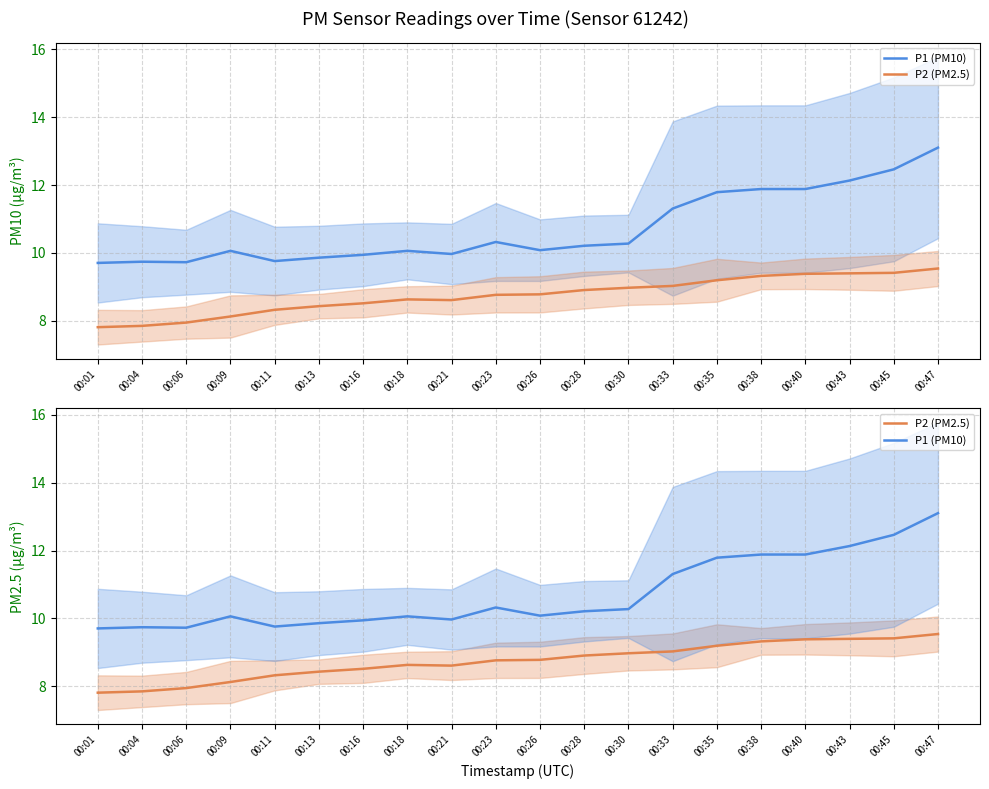

Reading left to right, transcribe all the data shown in this chart.

P1 (PM10): 00:01=9.7	00:04=9.7	00:06=9.7	00:09=10.1	00:11=9.8	00:13=9.9	00:16=9.9	00:18=10.1	00:21=10.0	00:23=10.3	00:26=10.1	00:28=10.2	00:30=10.3	00:33=11.3	00:35=11.8	00:38=11.9	00:40=11.9	00:43=12.1	00:45=12.5	00:47=13.1
P2 (PM2.5): 00:01=7.8	00:04=7.8	00:06=7.9	00:09=8.1	00:11=8.3	00:13=8.4	00:16=8.5	00:18=8.6	00:21=8.6	00:23=8.8	00:26=8.8	00:28=8.9	00:30=9.0	00:33=9.0	00:35=9.2	00:38=9.3	00:40=9.4	00:43=9.4	00:45=9.4	00:47=9.5